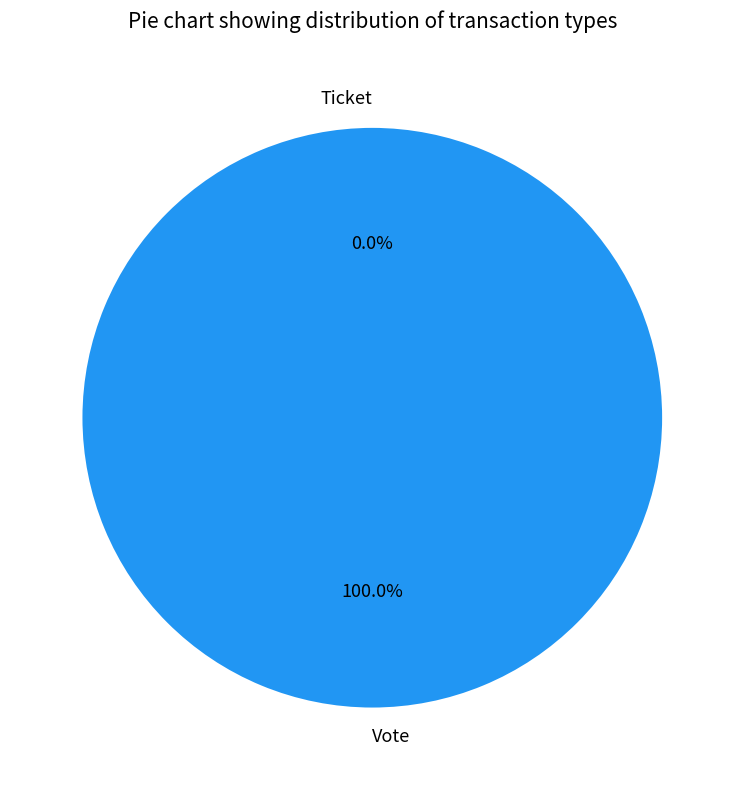

Is there a majority slice in this chart?

Yes